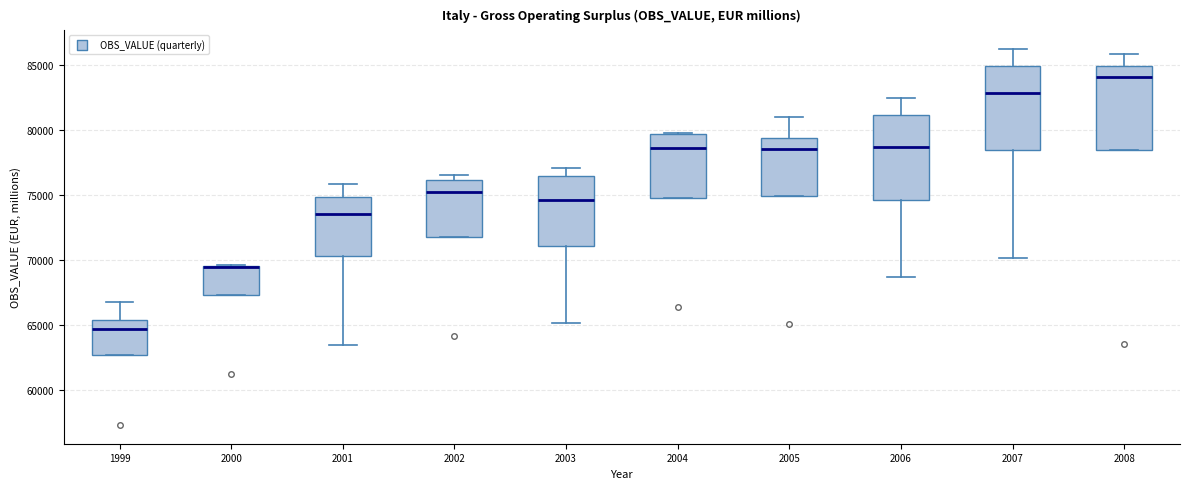

Where does the median line of the box at x = 2002 sit on the y-axis? The values are not printed on the chart, so give them approximately, as read against the axis.

75000